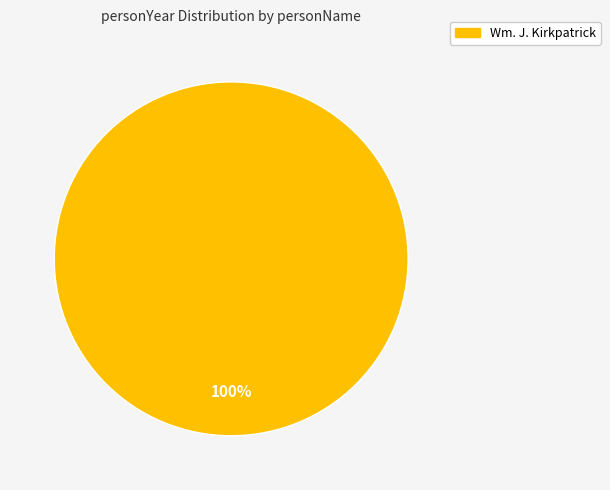

Is there any slice that represents more than half of the pie?

Yes